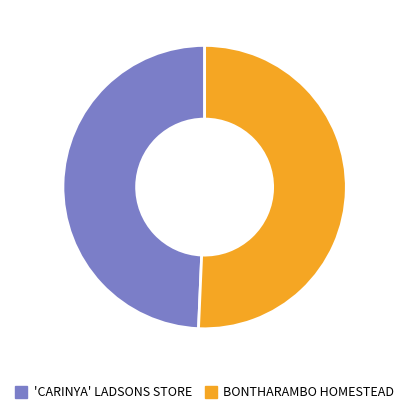

Is it true that BONTHARAMBO HOMESTEAD is 59% of the pie?

False